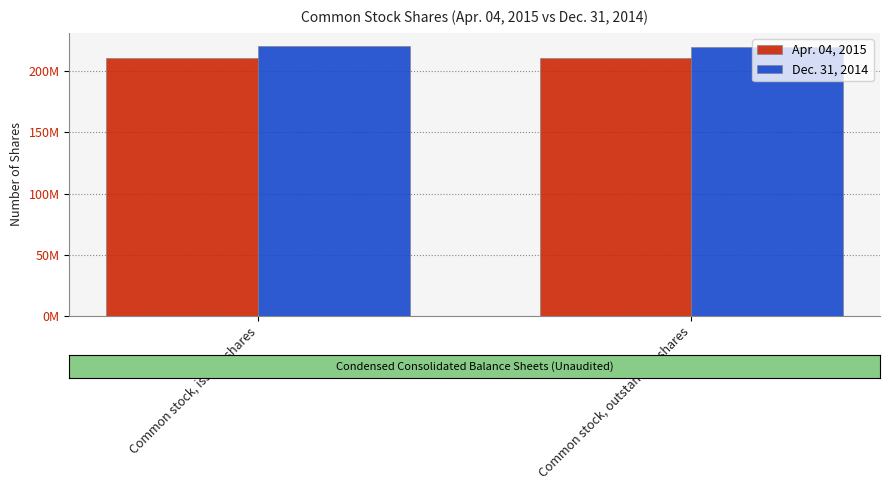

List the series in order of their peak value, lowest first.

Apr. 04, 2015, Dec. 31, 2014